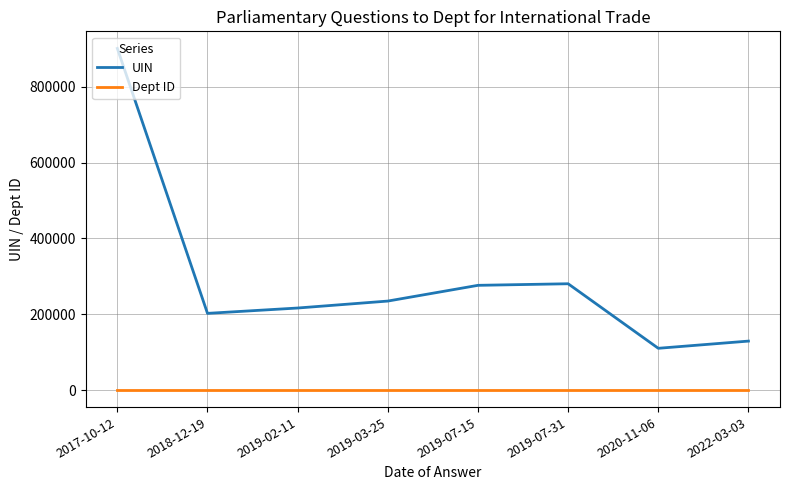

Reading left to right, transcribe all the data shown in this chart.

UIN: 901078	202327	216427	234768	276264	280419	110212	129207
Dept ID: 202	202	202	202	202	202	202	202